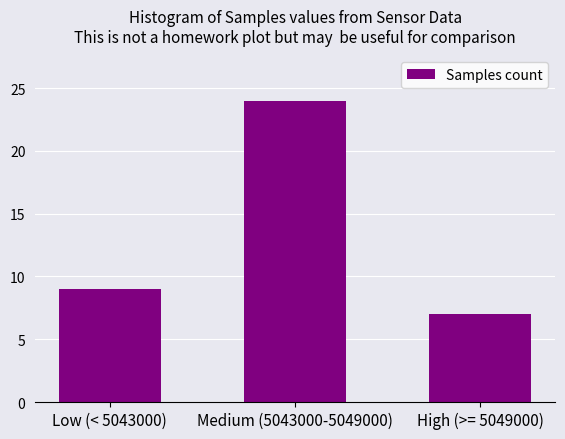

Reading left to right, extract all data points from this chart.

9	24	7